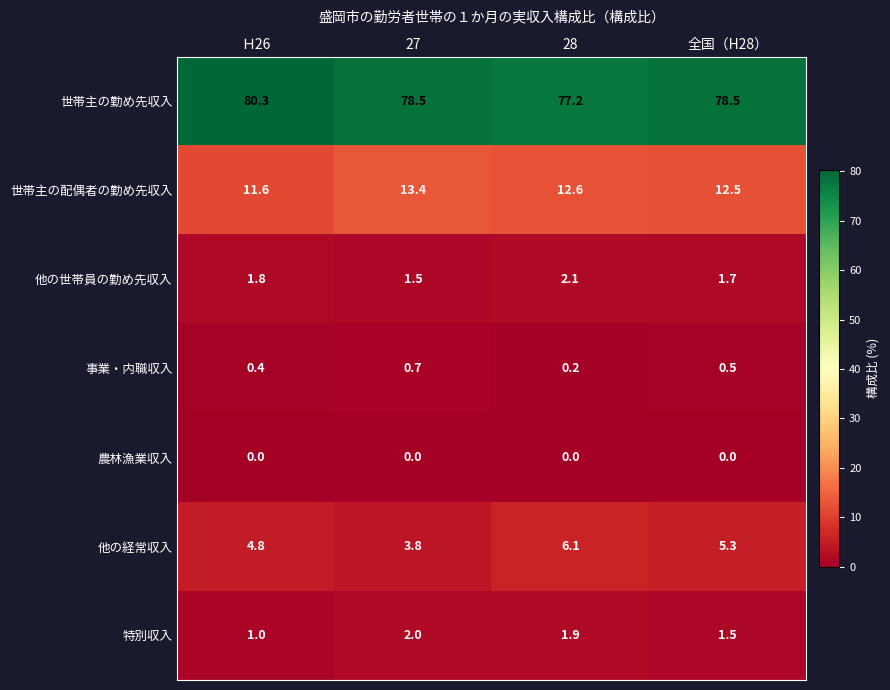

Which category has the highest value in the 事業・内職収入 series?

27